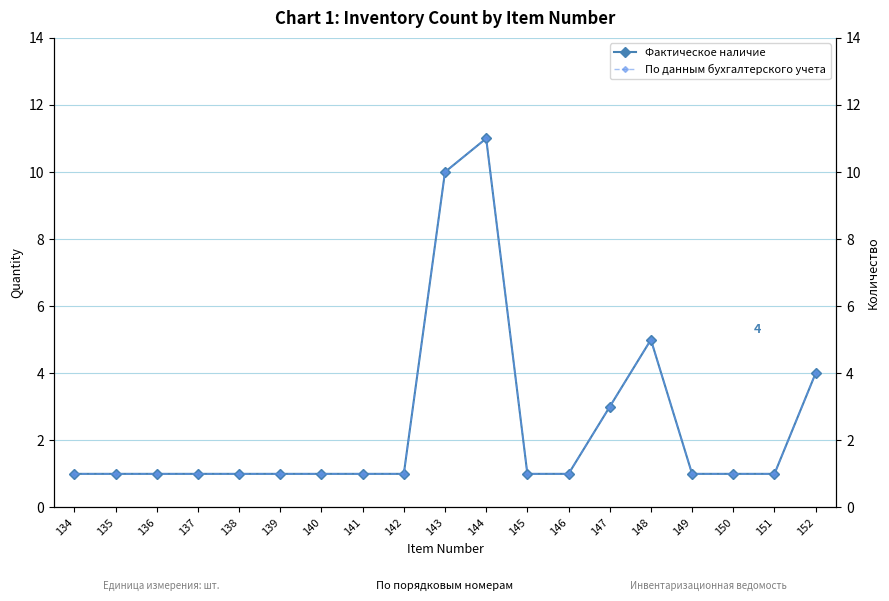

Which series has the widest spread of values?

Фактическое наличие